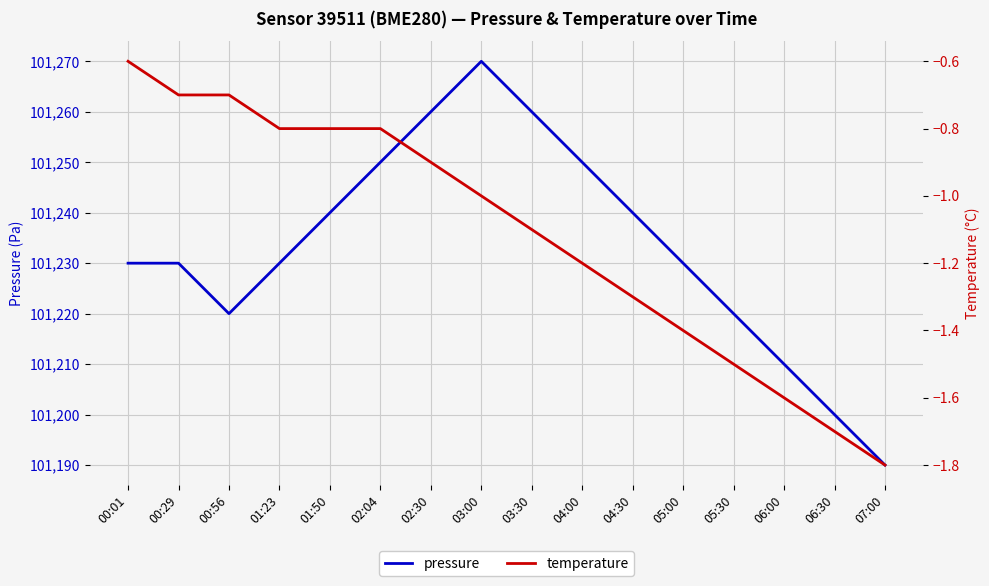

Which series has the largest total across all categories?

pressure